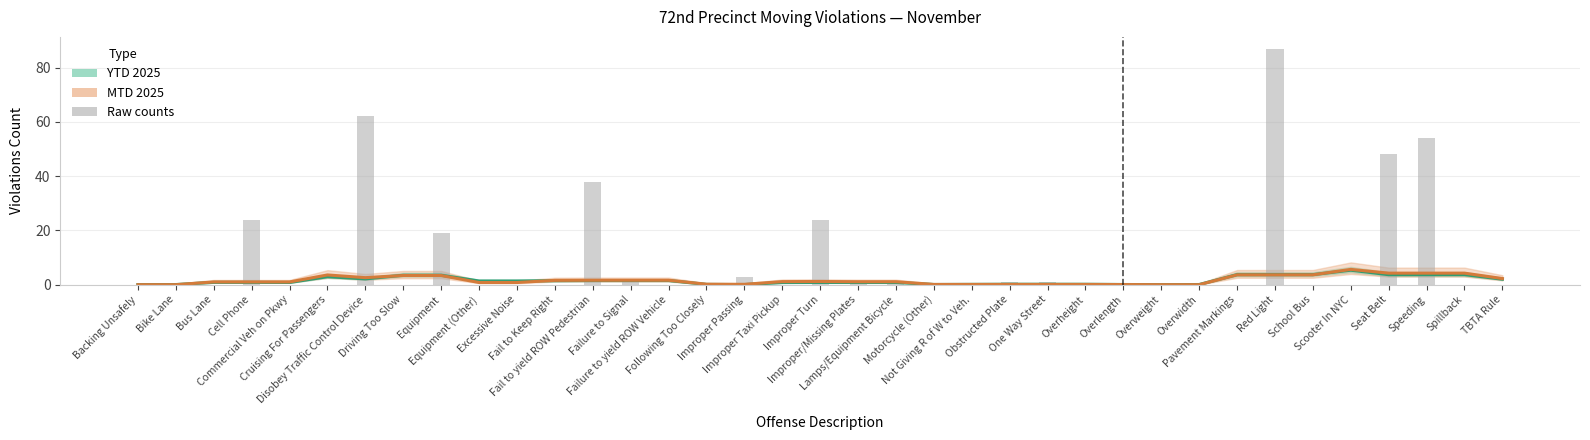

Is the value of MTD 2025 (smoothed) at Commercial Veh on Pkwy greater than the value of YTD 2025 (smoothed) at Overweight?

Yes